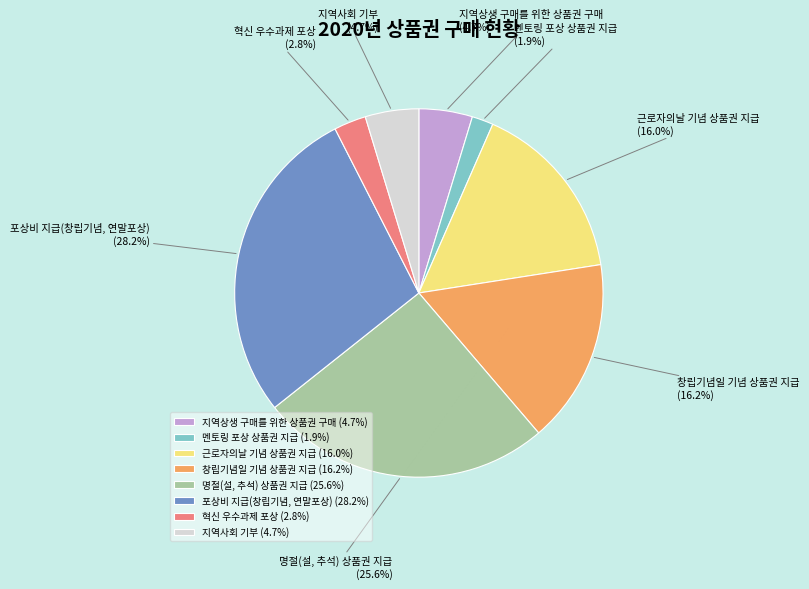

How many slices are in this pie chart?

8